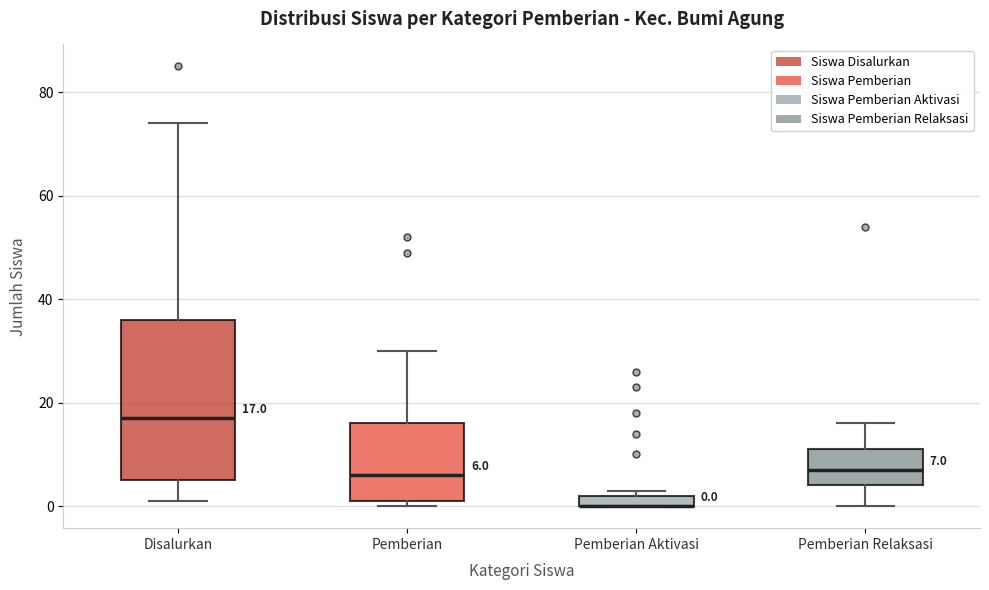

Which box is the tallest, from its lower edge to its upper edge?

Disalurkan